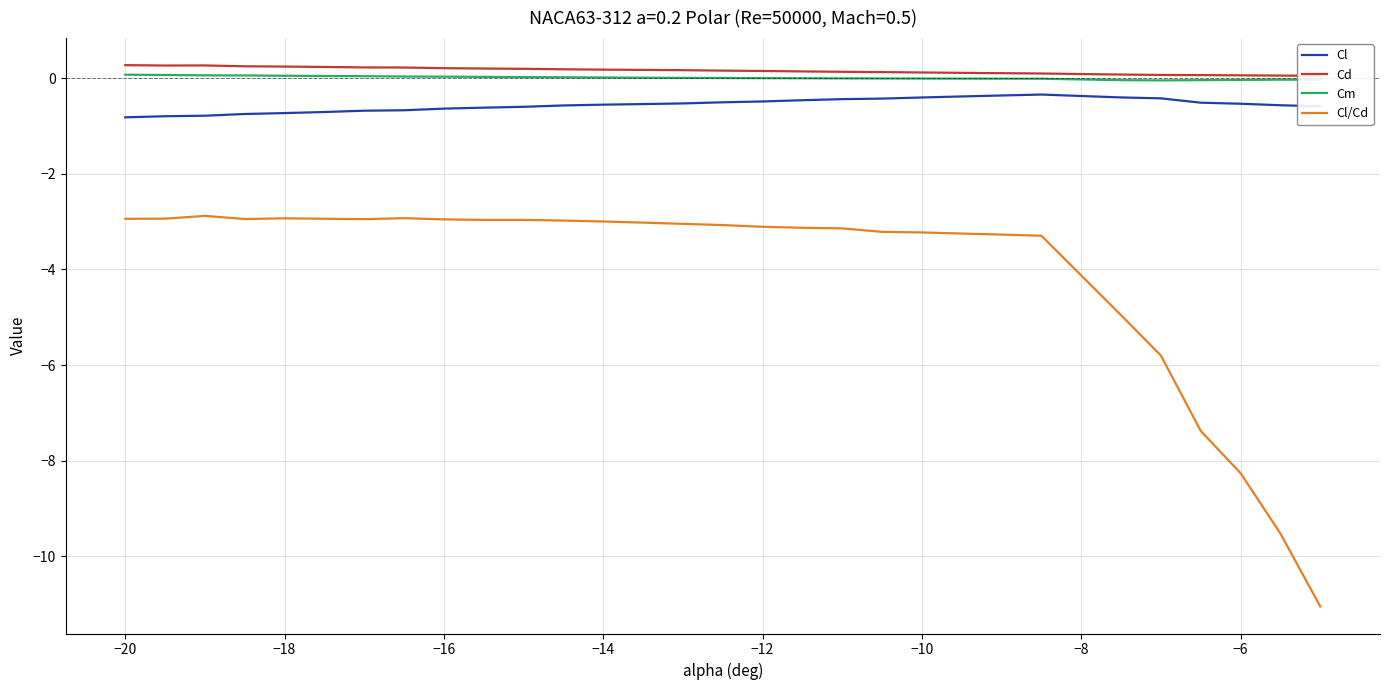

What are all the series names shown in the legend?

Cl, Cd, Cm, Cl/Cd